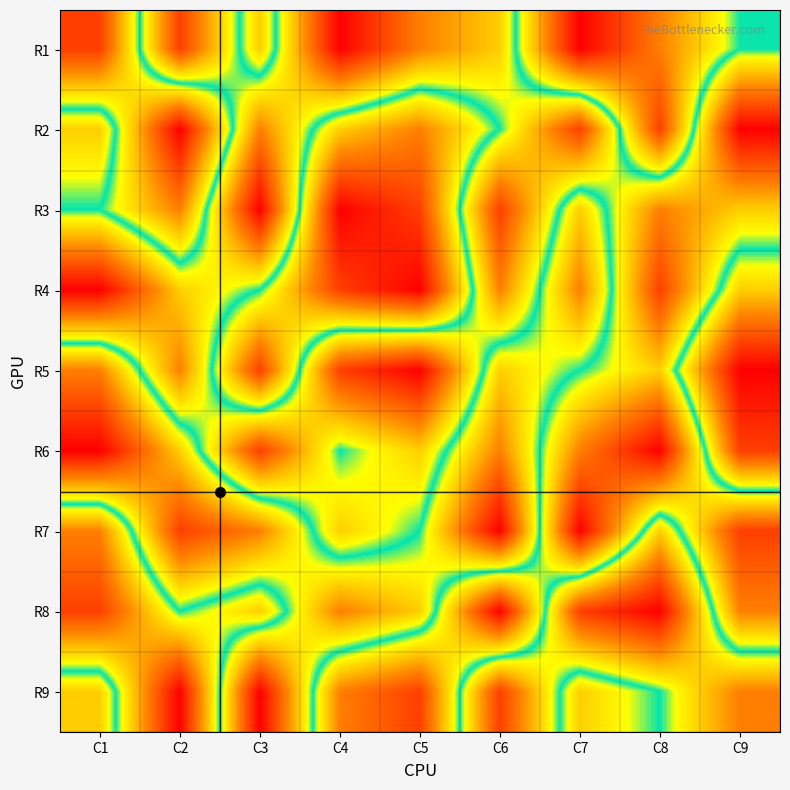

How many R5 values are between 3 and 7?

5